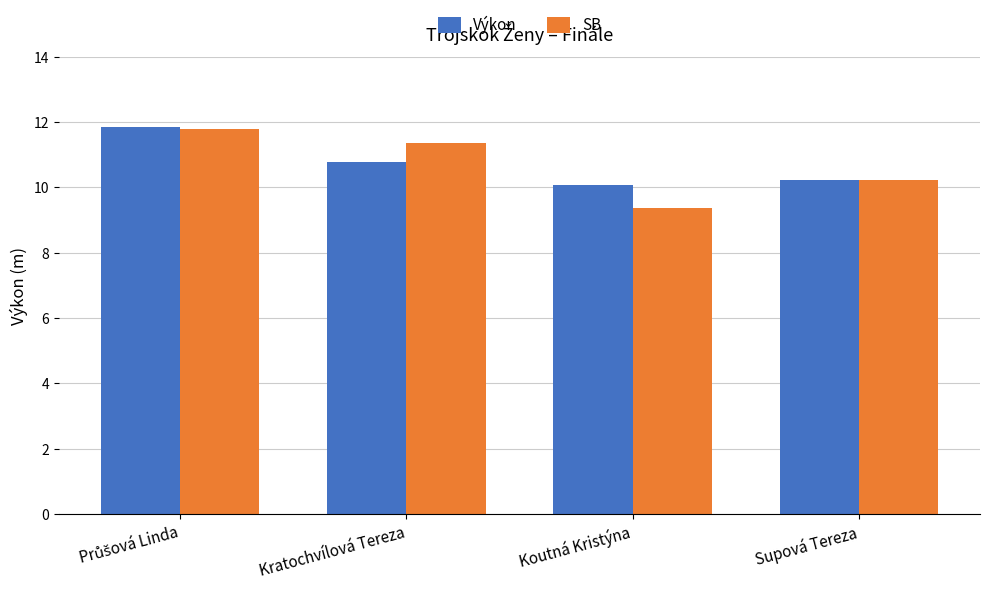

What is the approximate value of SB at Kratochvílová Tereza?

11.4